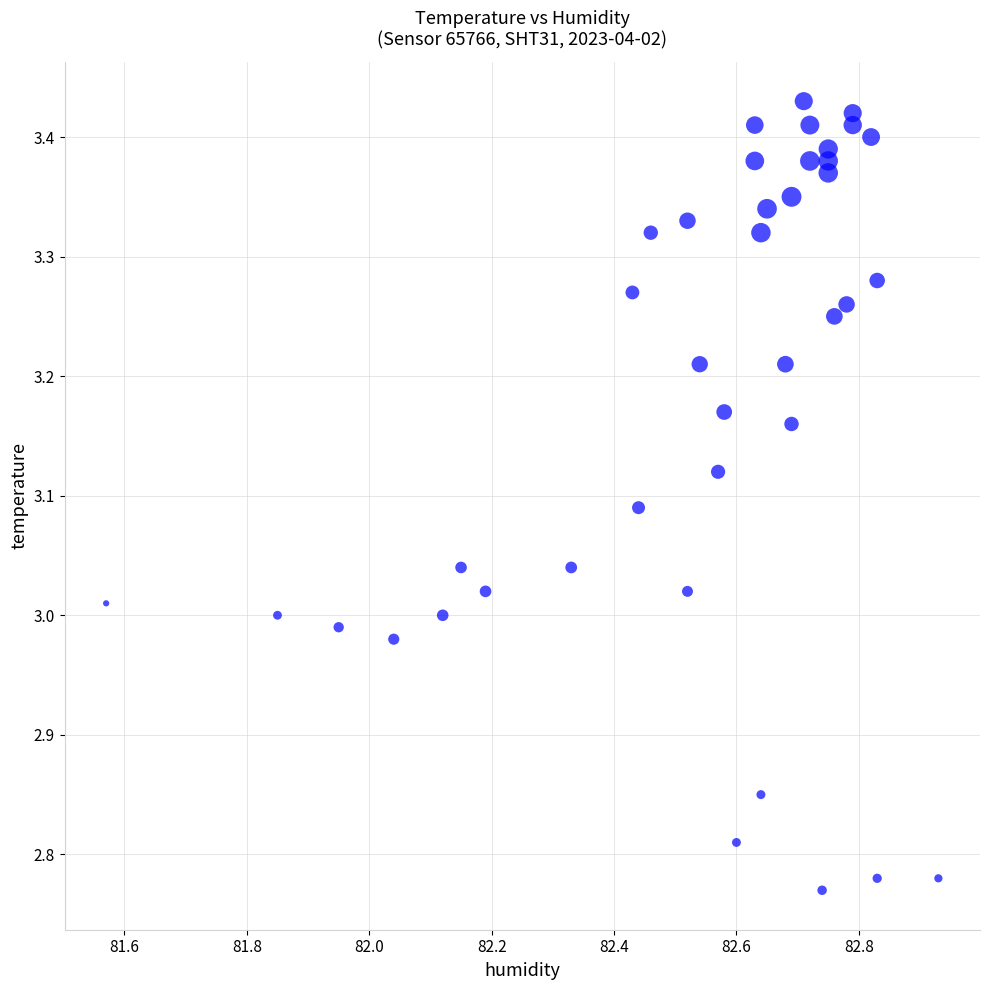

What is the range of X values (max minus min)?

1.4